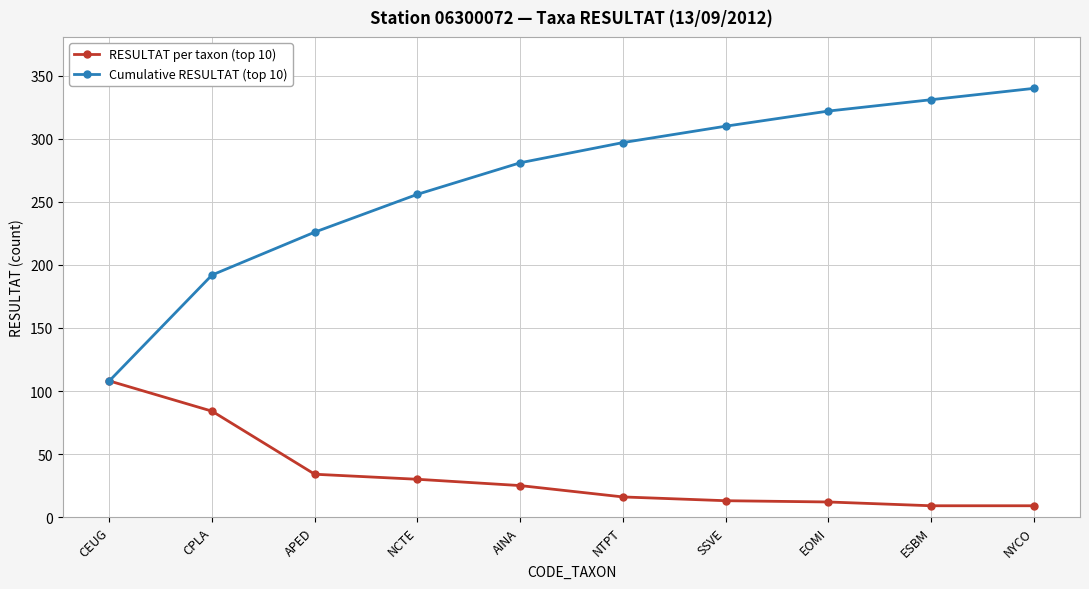

Which category has the lowest value in the Cumulative RESULTAT (top 10) series?

CEUG